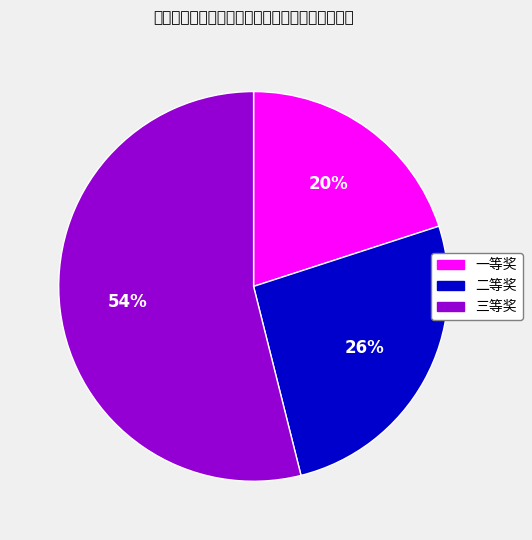

The 二等奖 slice represents 26% of the pie. True or false?

True